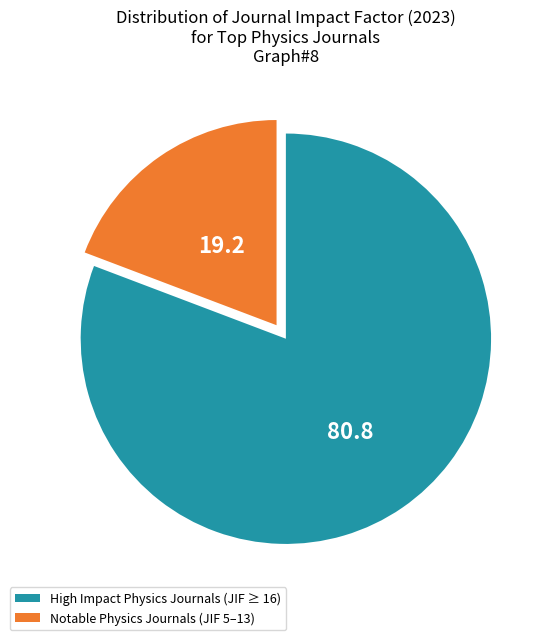

Is there any slice that represents more than half of the pie?

Yes